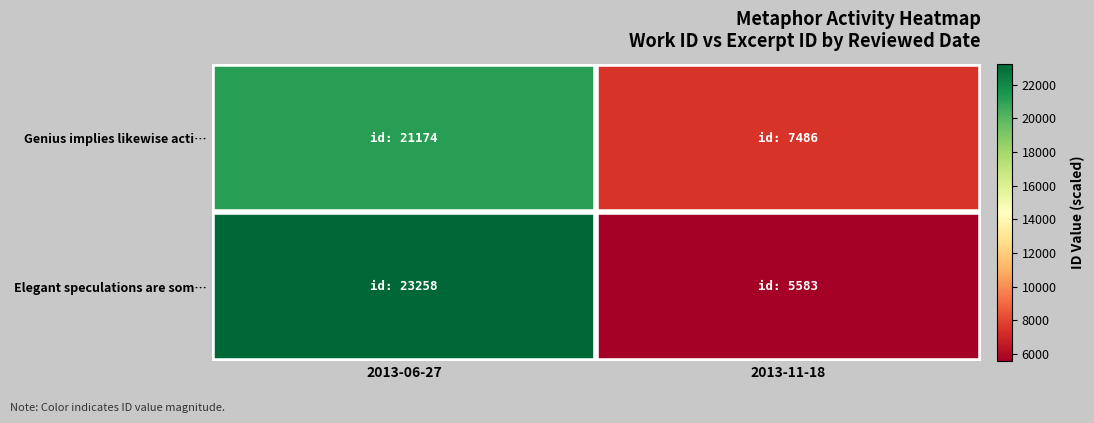

What is the greatest value displayed?

23258